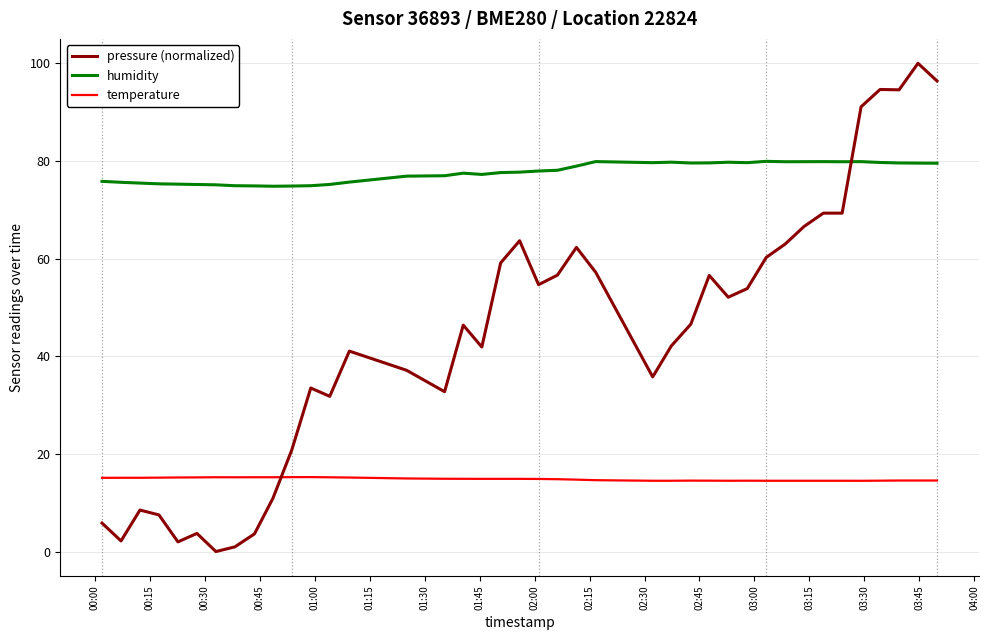

Which series ends up on top after the final intersection of humidity and pressure (normalized)?

pressure (normalized)